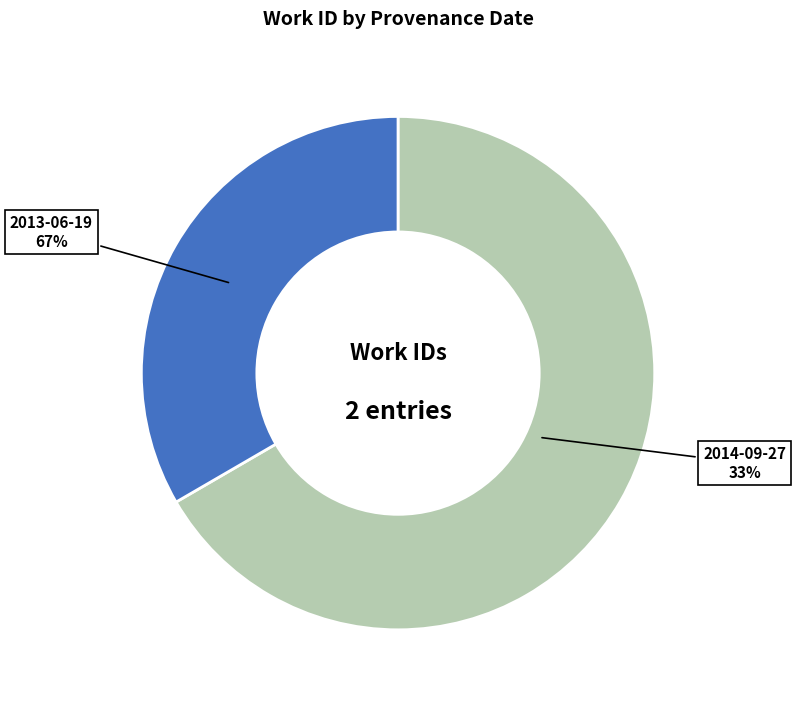

Does 2013-06-19 account for over 50% of the chart?

Yes